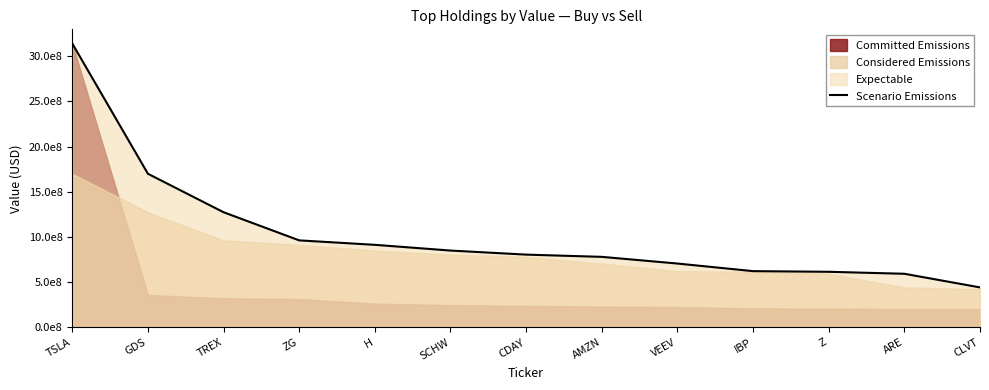

List the labels in order of value, largest first.

TSLA, GDS, TREX, ZG, H, SCHW, CDAY, AMZN, VEEV, IBP, Z, ARE, CLVT